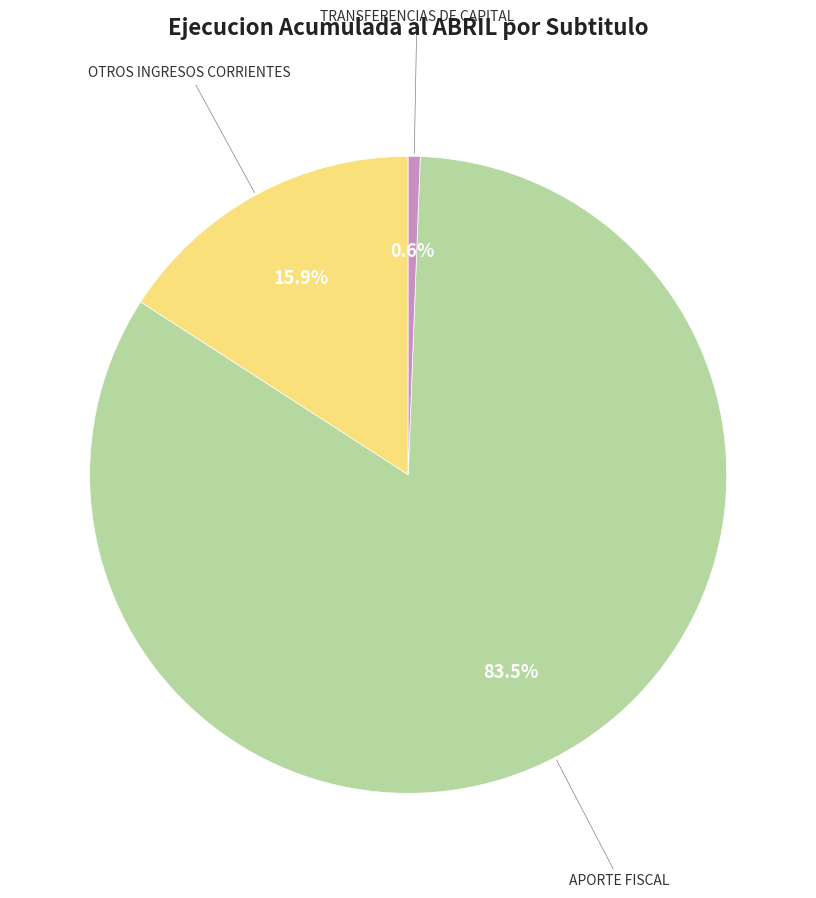

Is there a majority slice in this chart?

Yes